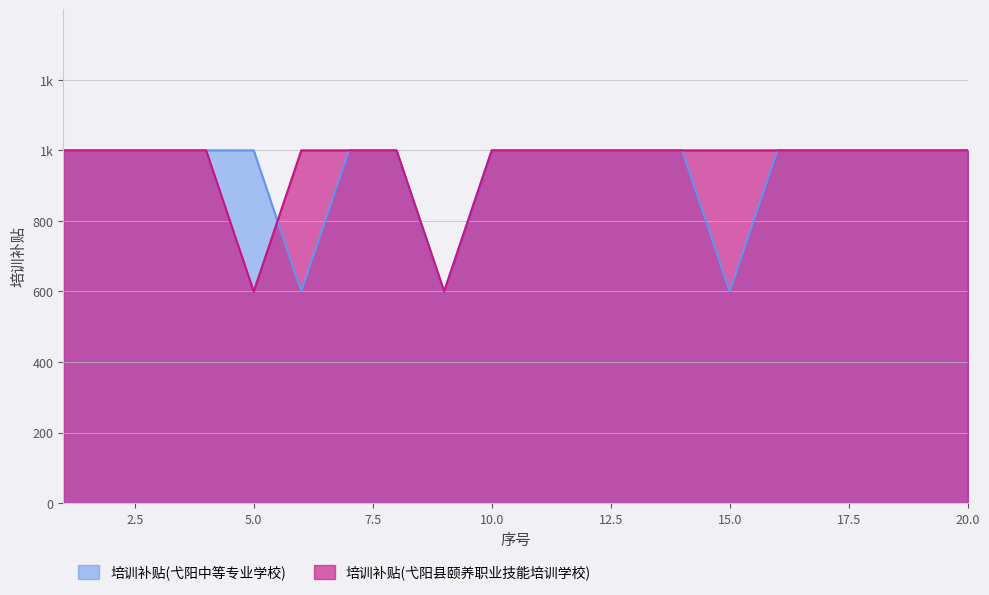

How many lines are shown in the chart?

2